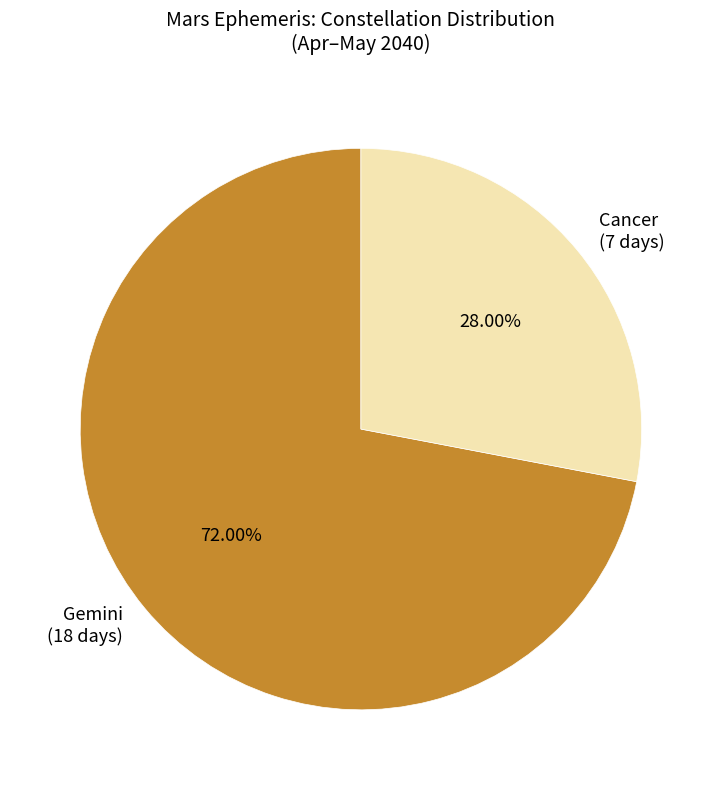

Combined, do Cancer and Gemini account for over 50%?

Yes